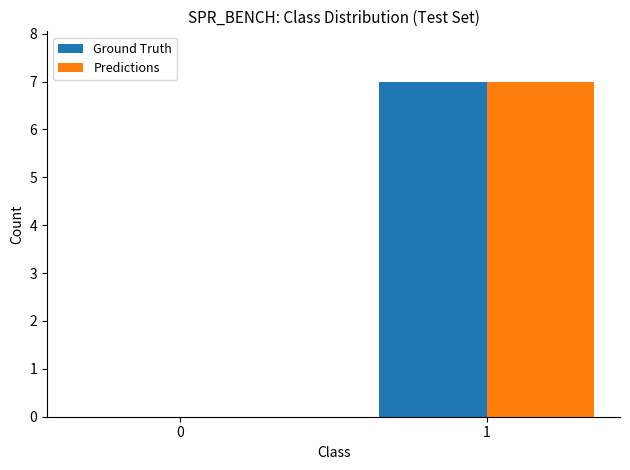

How many Ground Truth values are between 0 and 7?

2